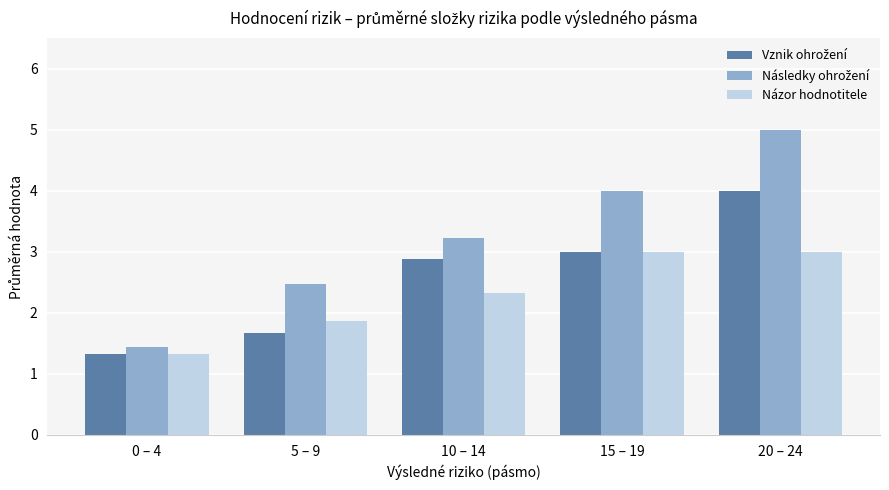

At which label is Názor hodnotitele closest to 2?

5 – 9